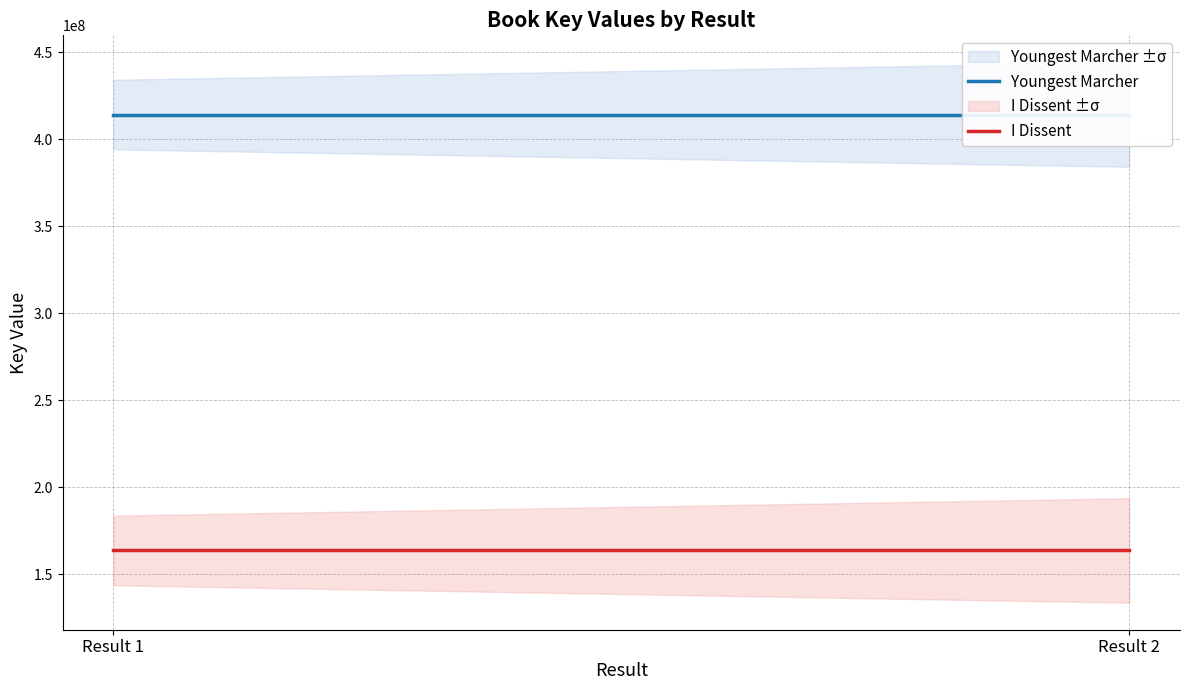

At how many categories does at least one series exceed 186164088?

2